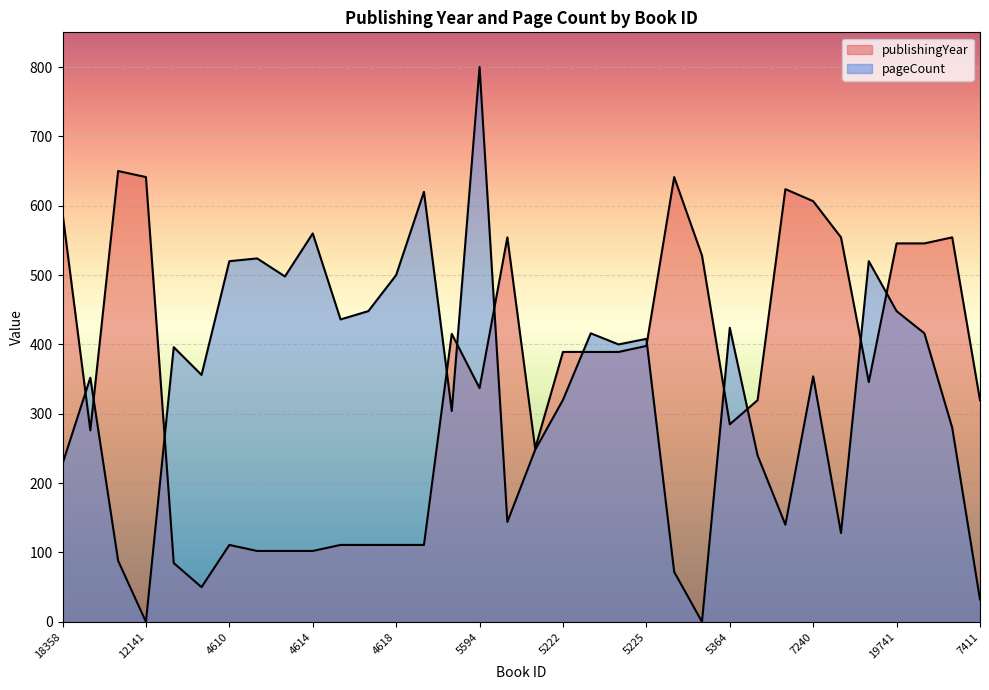

What are all the series names shown in the legend?

publishingYear, pageCount